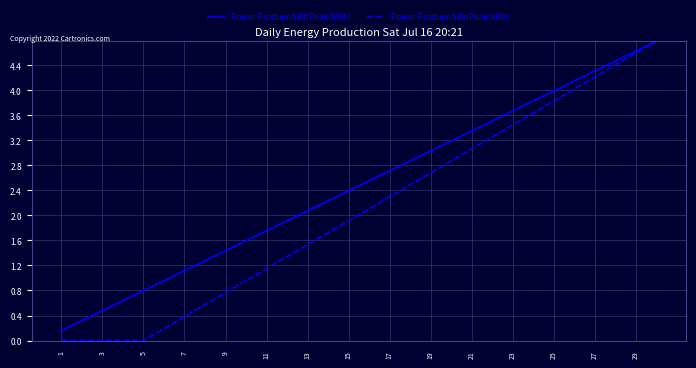

List the series in order of their overall mean, lowest first.

Power Produced OnPeak(kWh), Power Produced OffPeak(kWh)